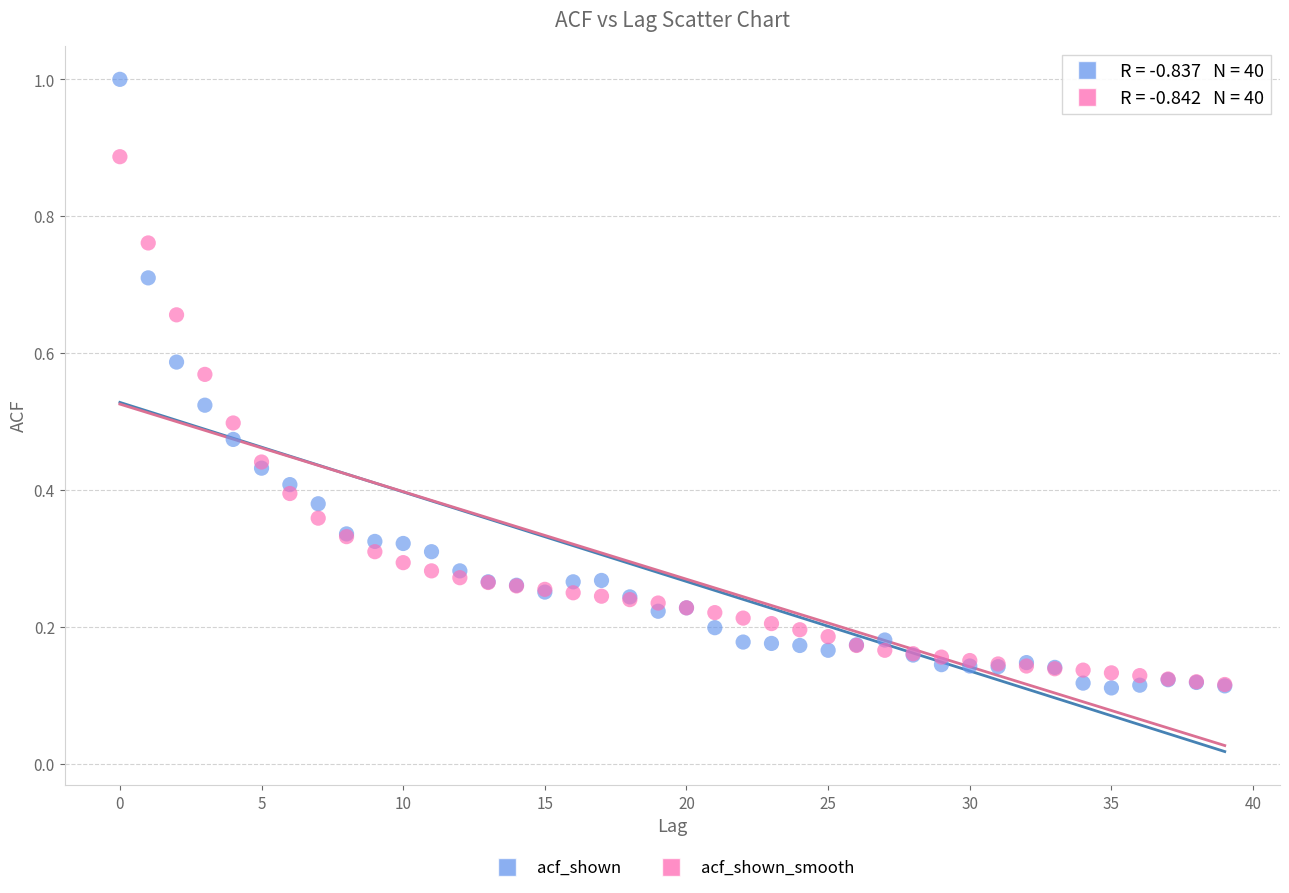

Which series has the largest Y range (max minus min)?

acf_shown